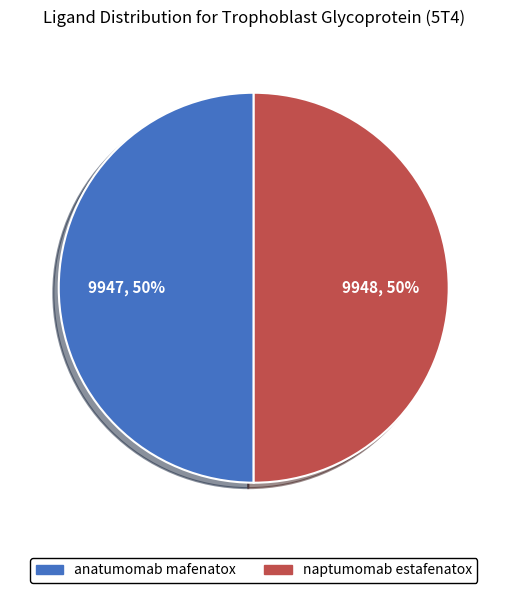

Is it true that naptumomab estafenatox is 39% of the pie?

False